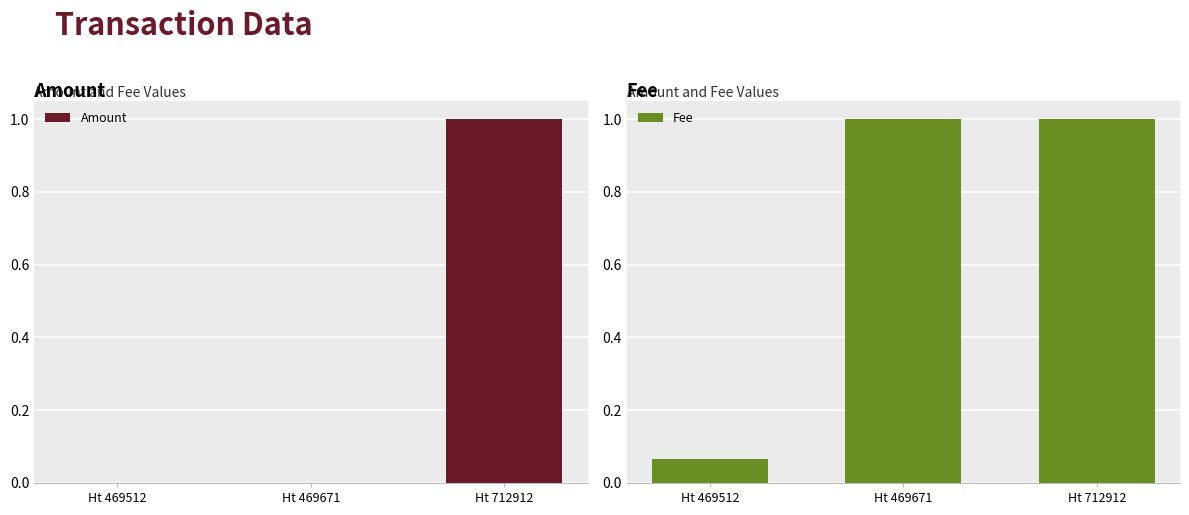

Rank the categories by Amount value from highest to lowest.

Ht 712912, Ht 469512, Ht 469671